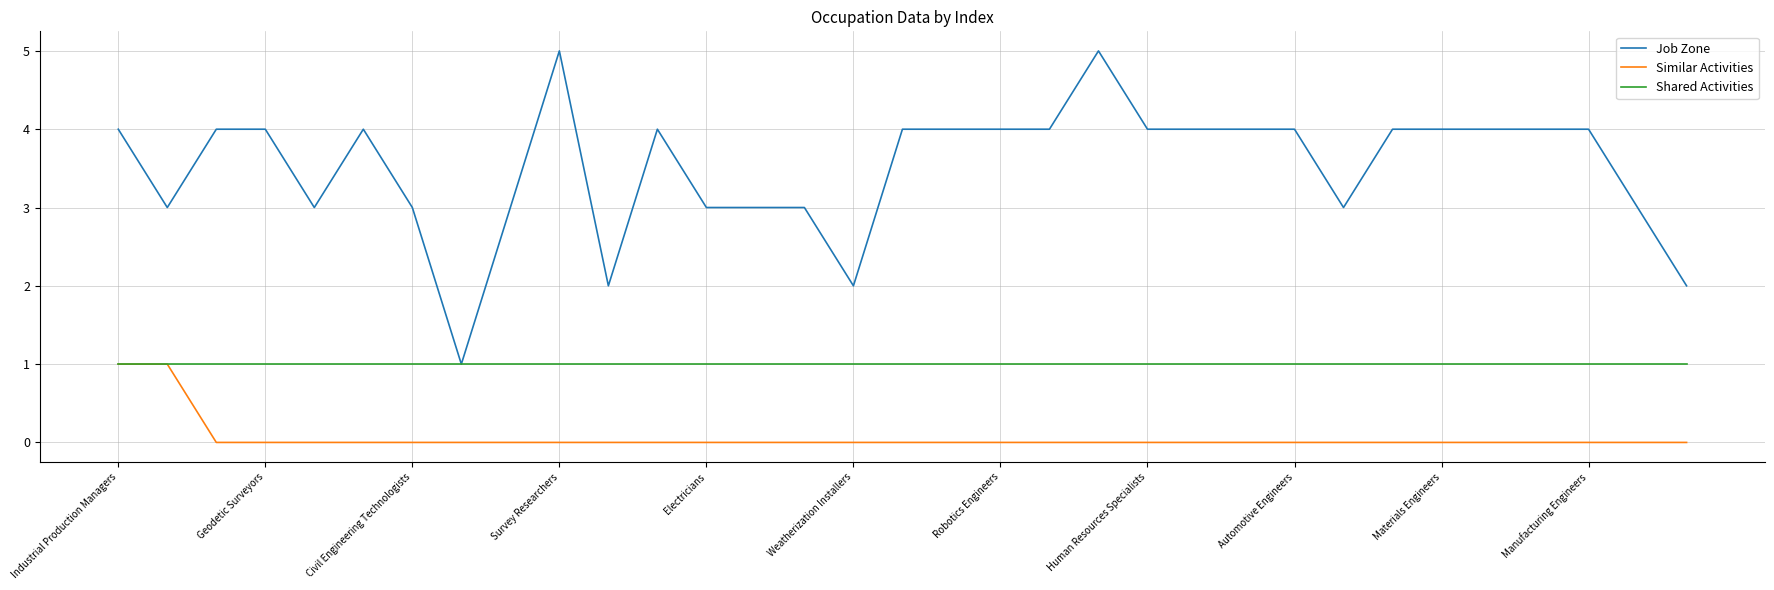

How many lines are shown in the chart?

3